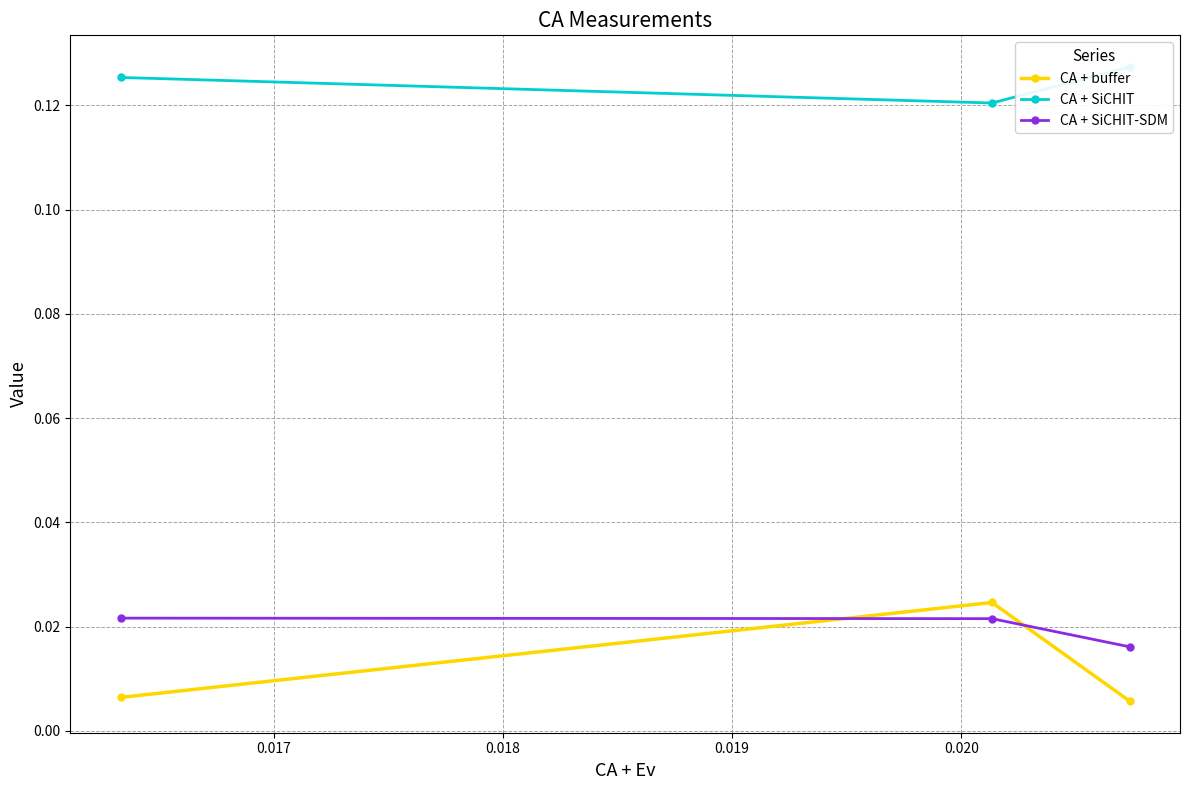

How many CA + SiCHIT-SDM values are between 0 and 1?

3